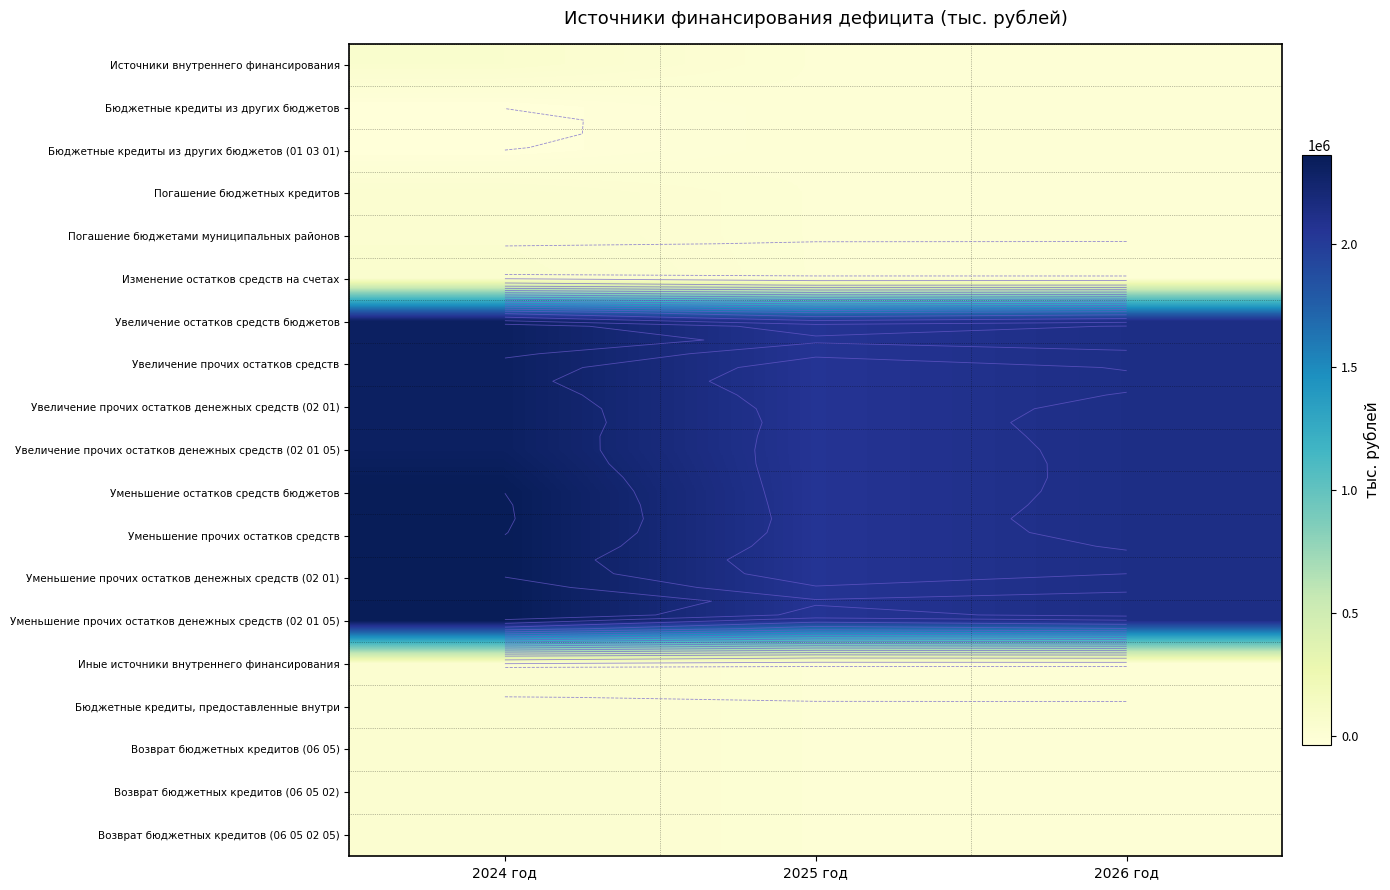

What is the difference between the maximum and minimum values in the Увеличение прочих остатков средств series?

253457.1